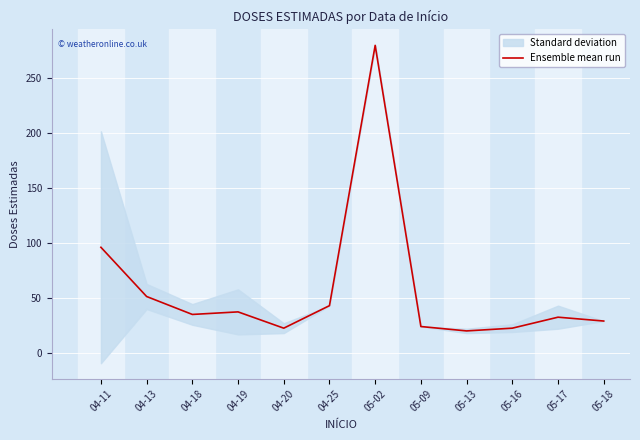

What is the smallest value displayed?

20.0